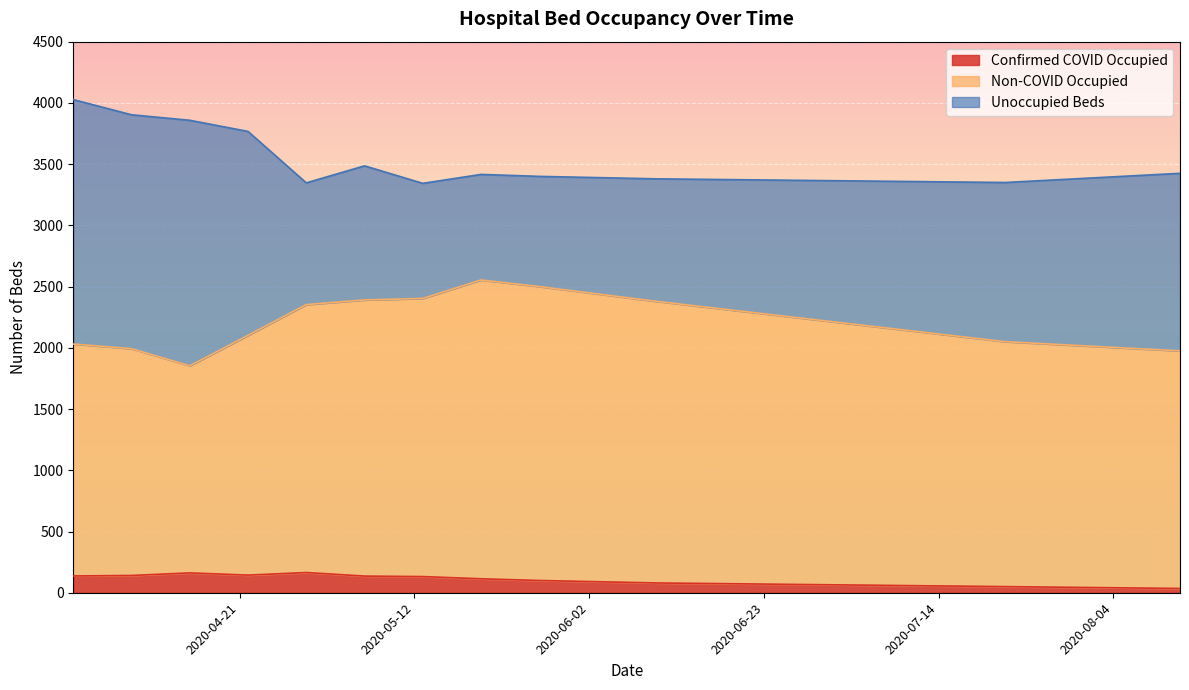

What is the difference between the Unoccupied Beds values at 2020-07-01 and 2020-06-17?

100